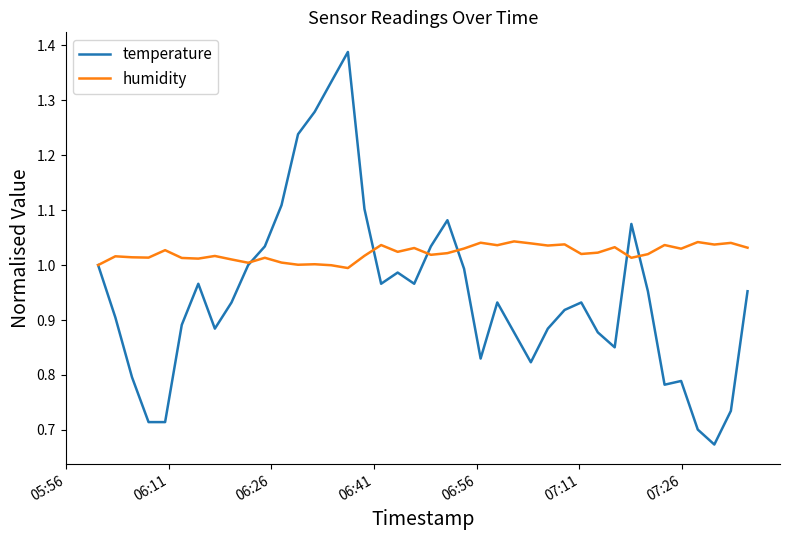

Which series ends up on top after the final intersection of temperature and humidity?

humidity